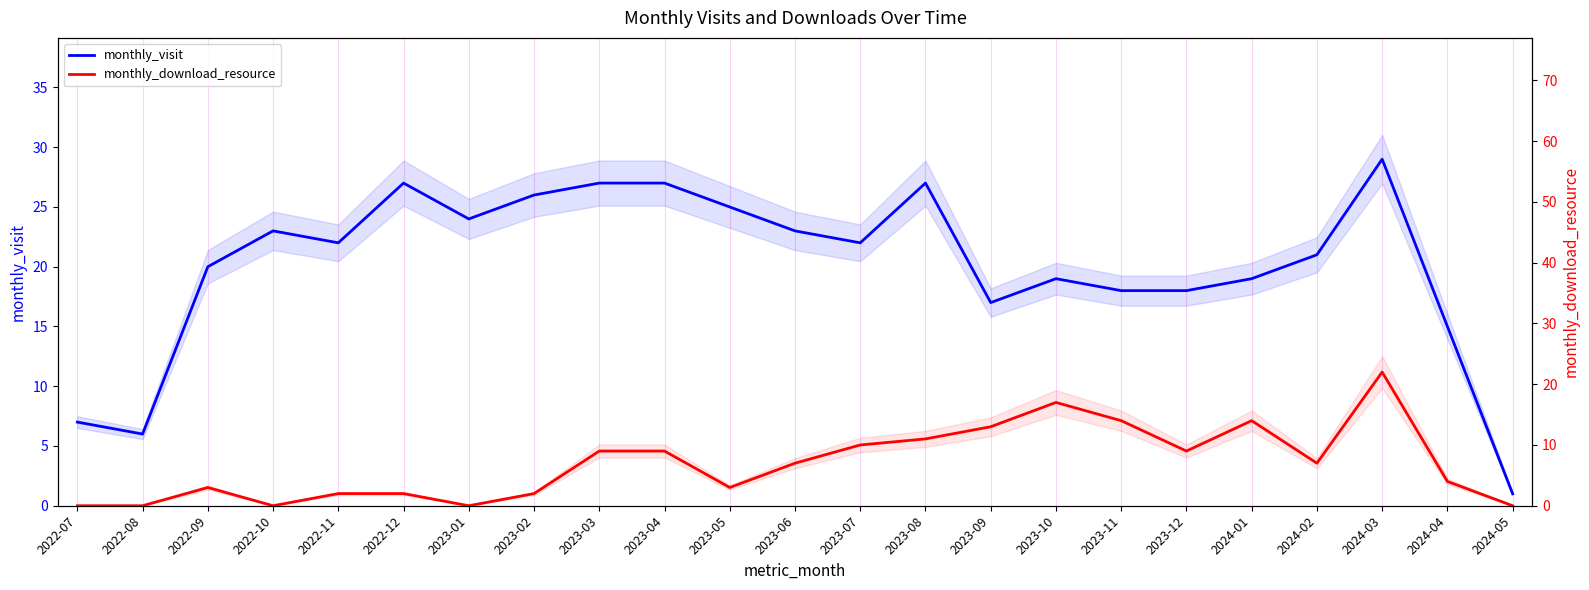

Count the number of categories in the chart.

23